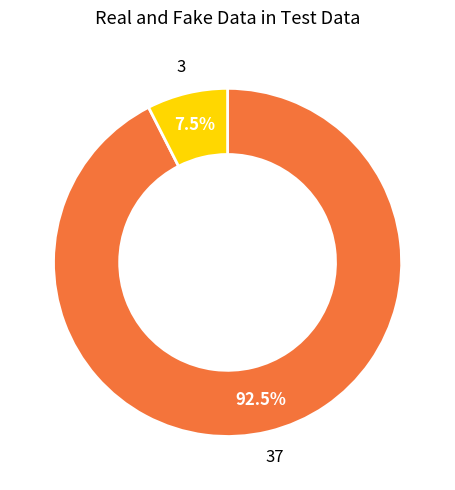

Is there any slice that represents more than half of the pie?

Yes